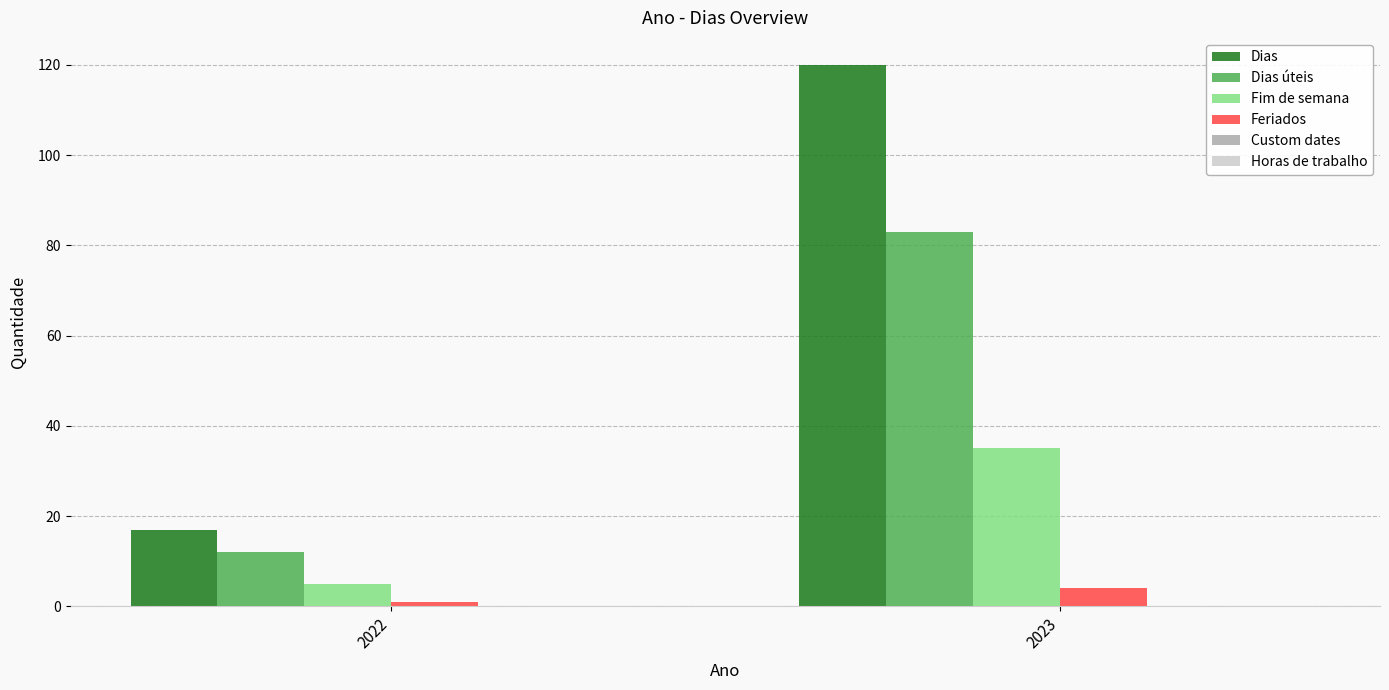

Which category has the lowest value in the Dias series?

2022